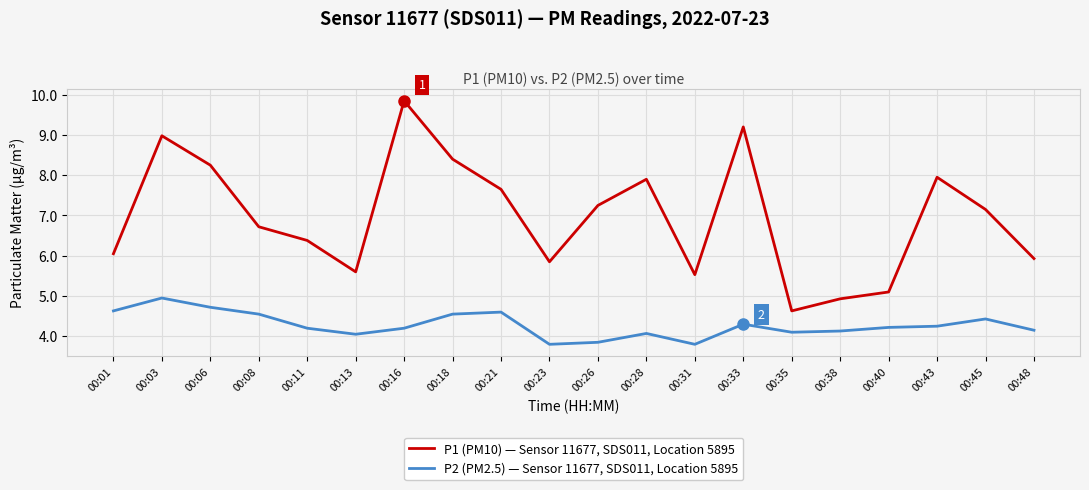

What is the difference between the maximum and minimum values in the P1 (PM10) — Sensor 11677, SDS011, Location 5895 series?

5.2